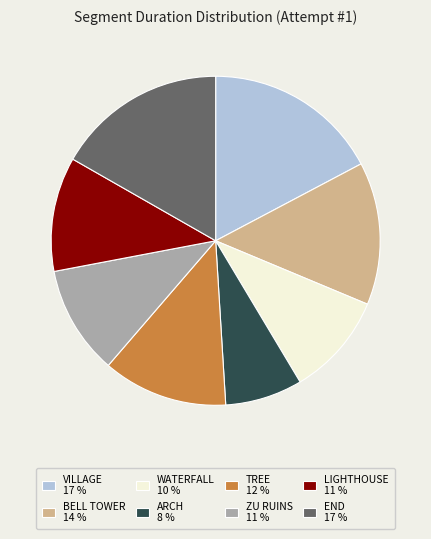

Is there any slice that represents more than half of the pie?

No